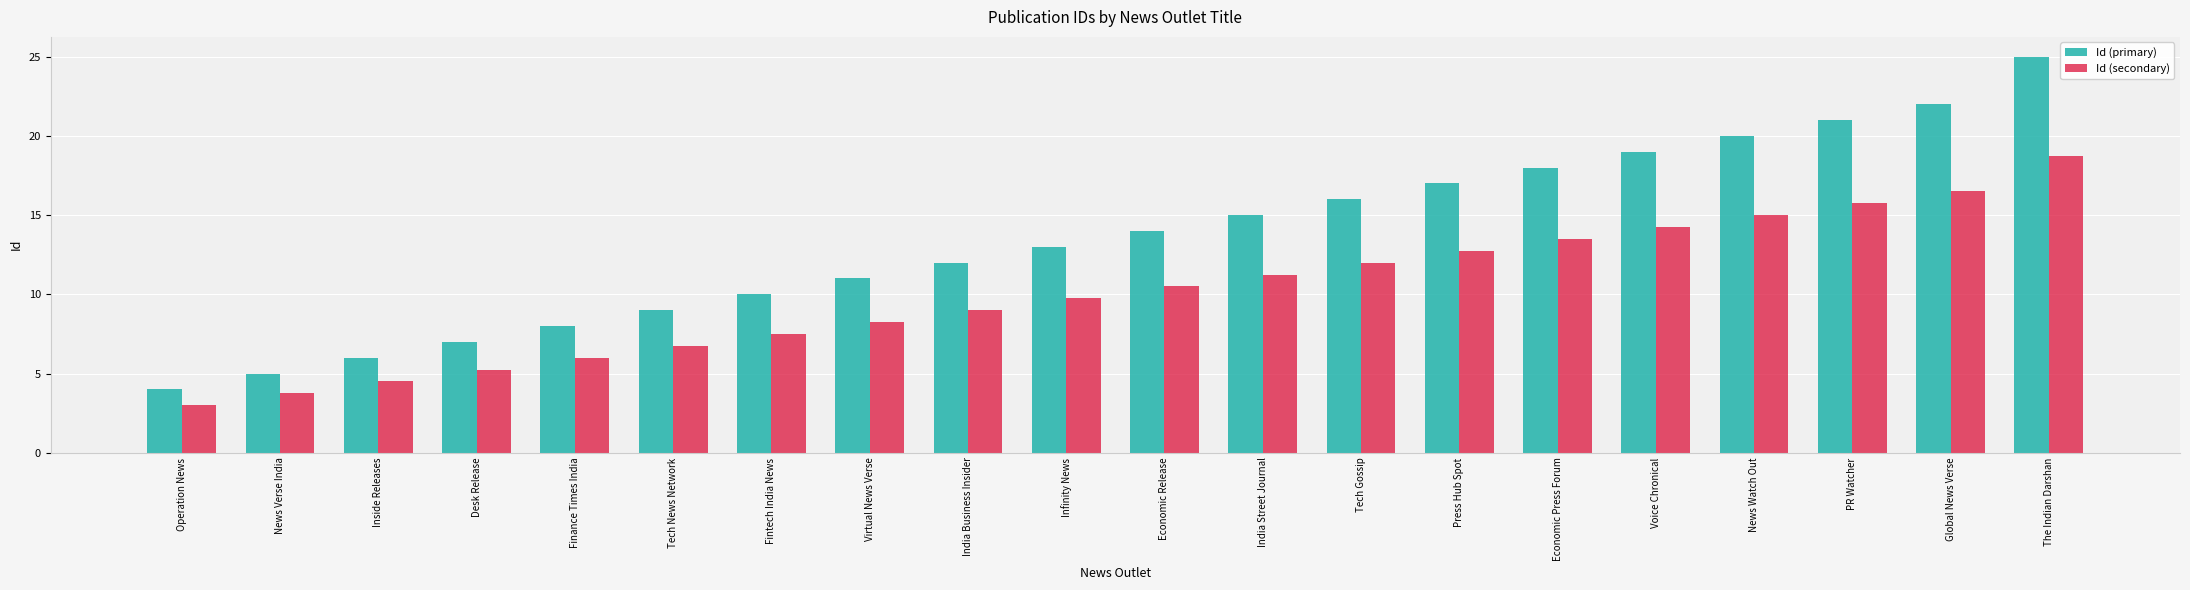

What is the sum of the Id (primary) values at News Verse India and Virtual News Verse?

16.0